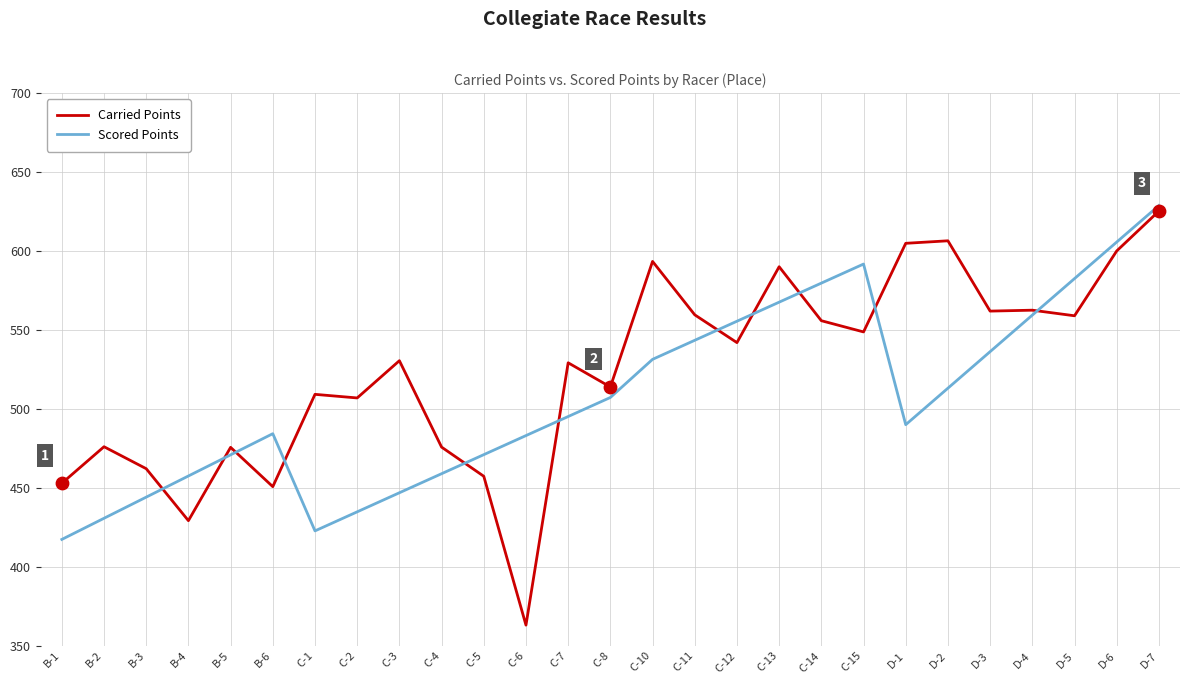

Which series has the largest total across all categories?

Carried Points